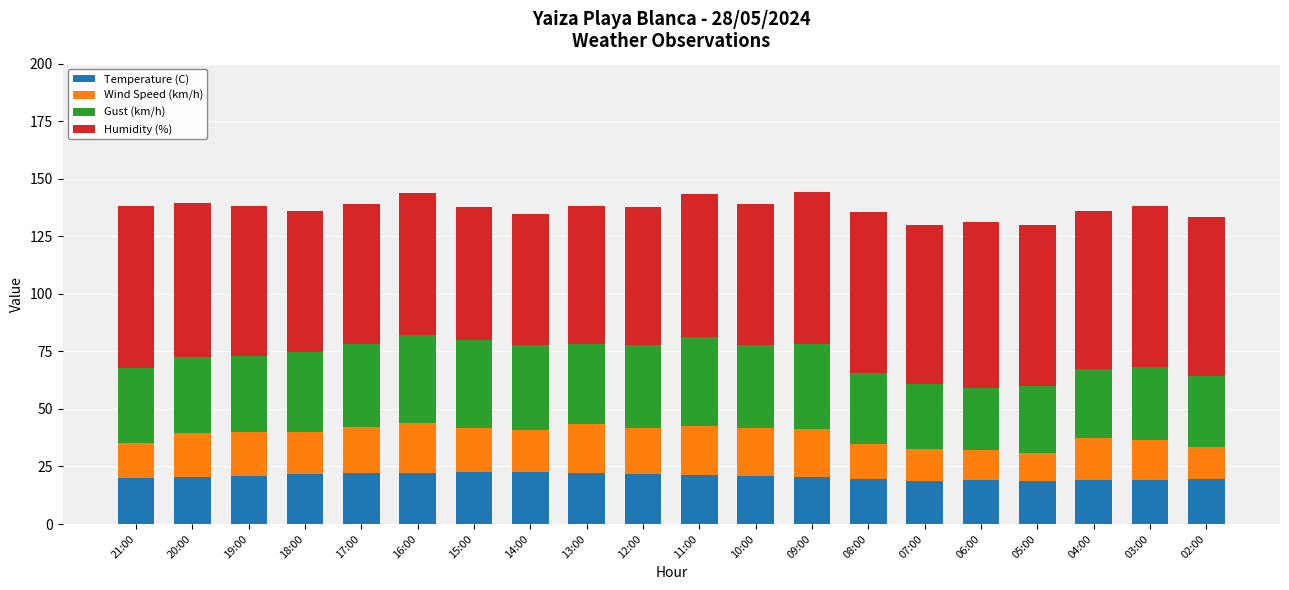

The value of Temperature (C) at 11:00 is 21.4. True or false?

True